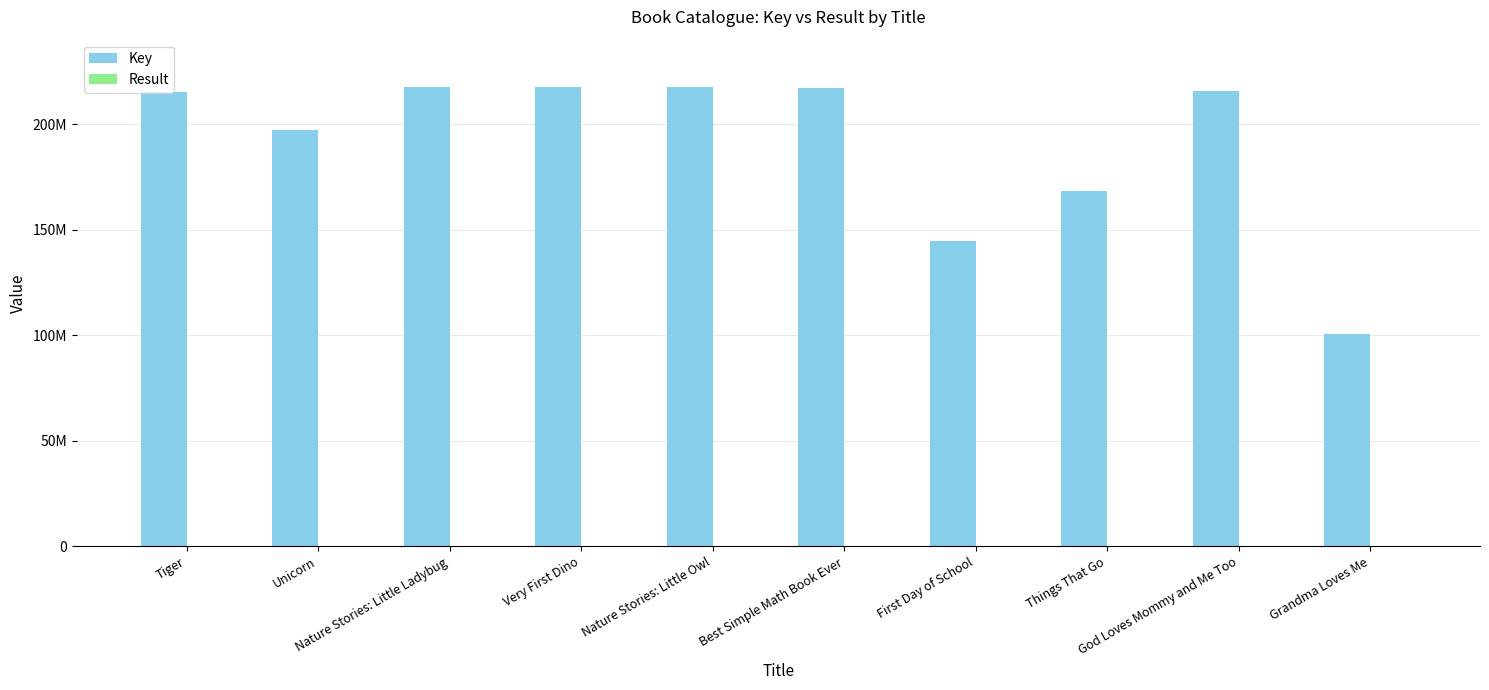

How many distinct data groups are displayed?

2